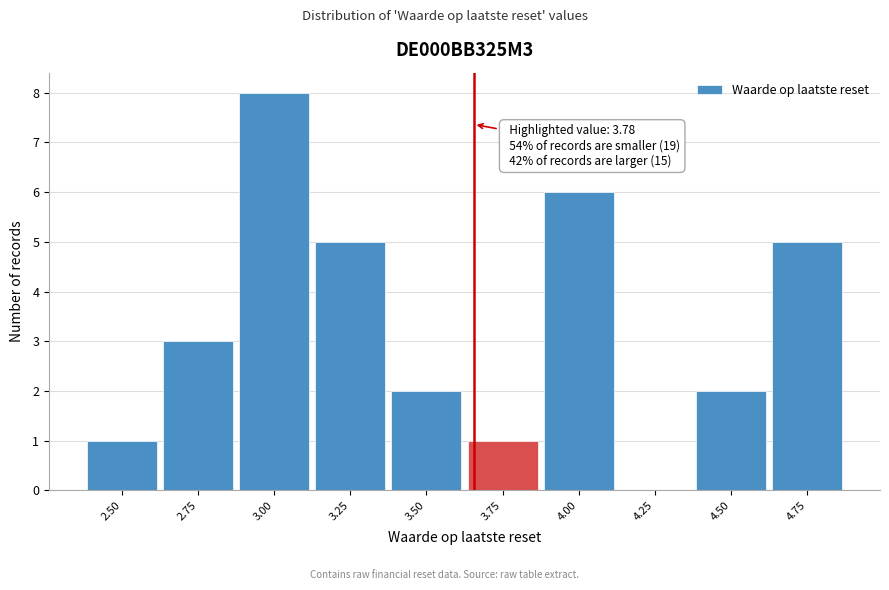

Reading left to right, transcribe all the data shown in this chart.

2.50=1	2.75=3	3.00=8	3.25=5	3.50=2	3.75=1	4.00=6	4.25=0	4.50=2	4.75=5